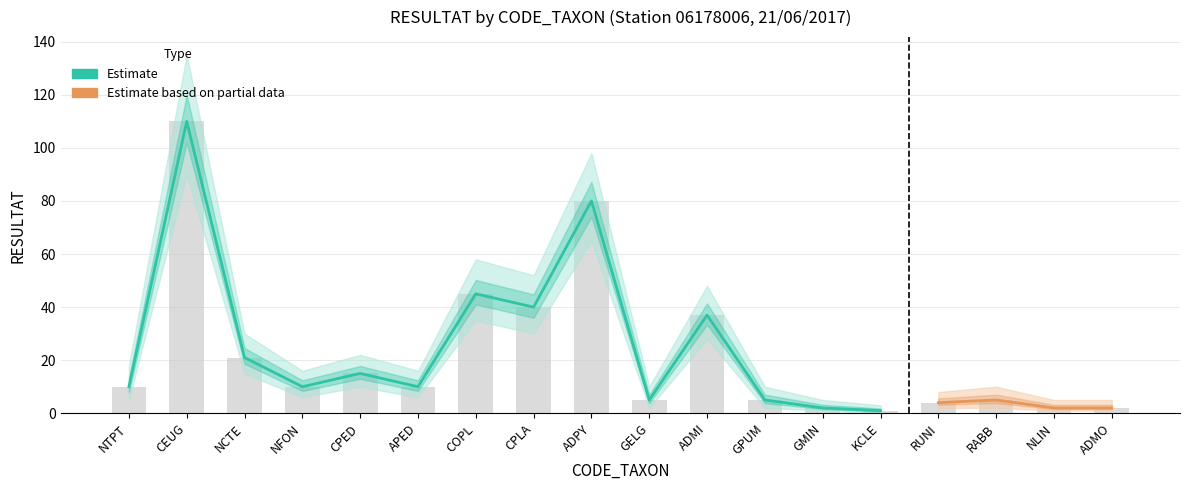

What is the difference between the second highest and second lowest values in the RESULTAT series?

78